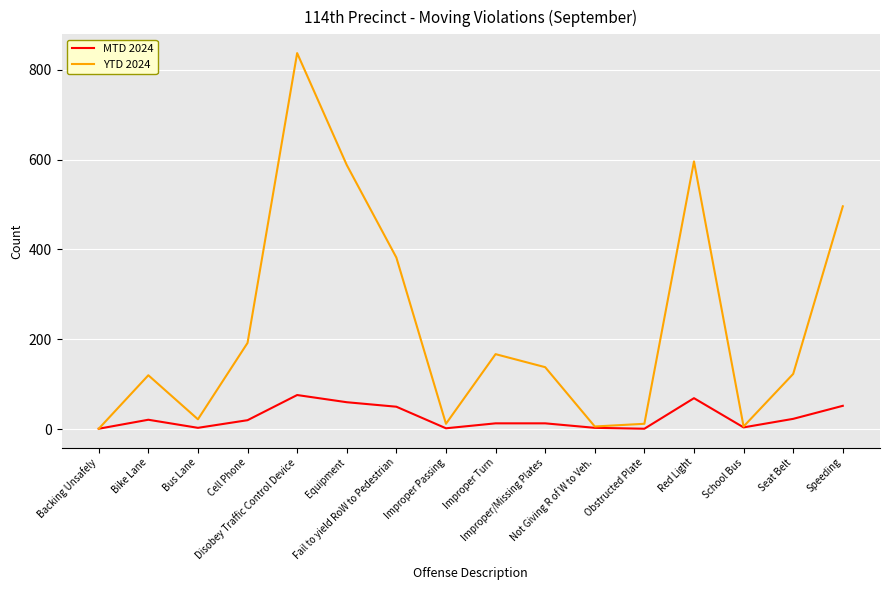

At which category does MTD 2024 reach its first local valley?

Bus Lane